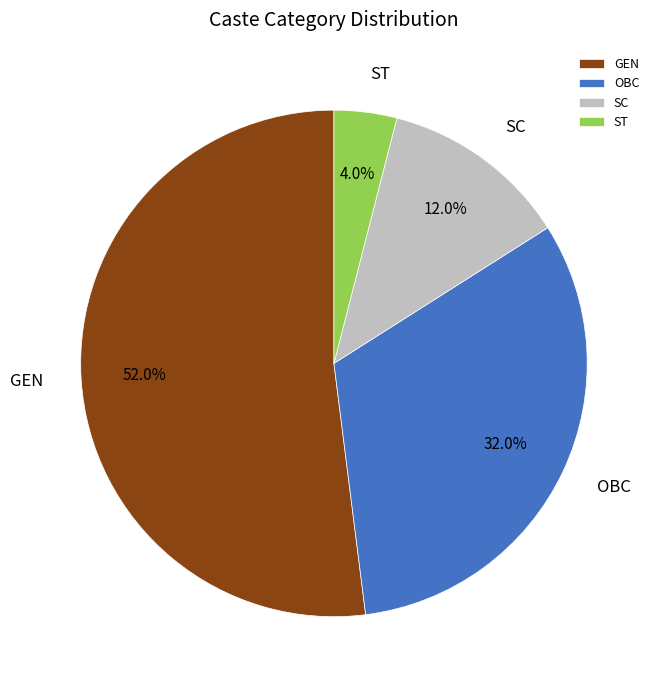

Approximately how many times larger is the value at GEN compared to OBC?

1.6